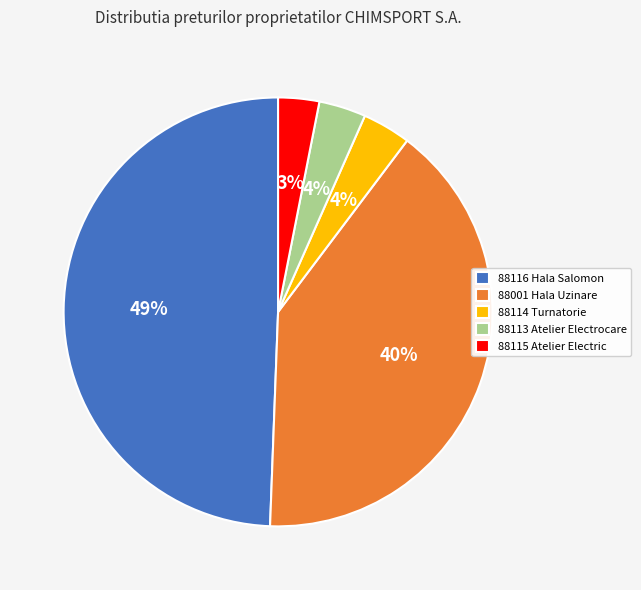

Is it true that 88001 Hala Uzinare is 49% of the pie?

False